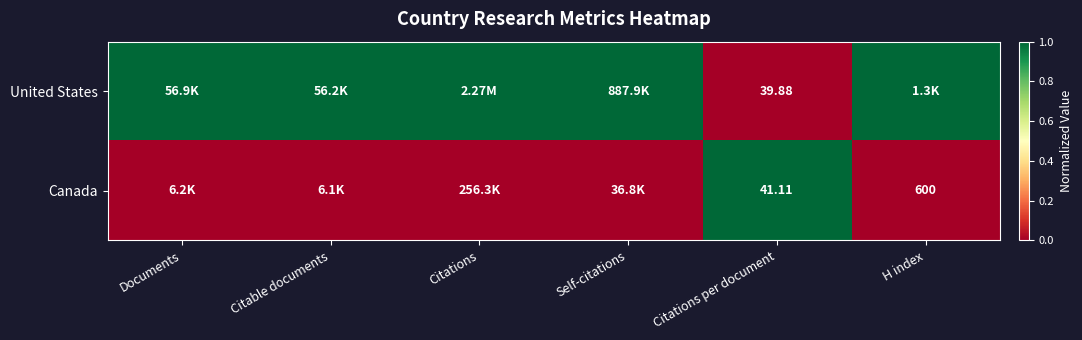

What is the sum of all United States values?

5